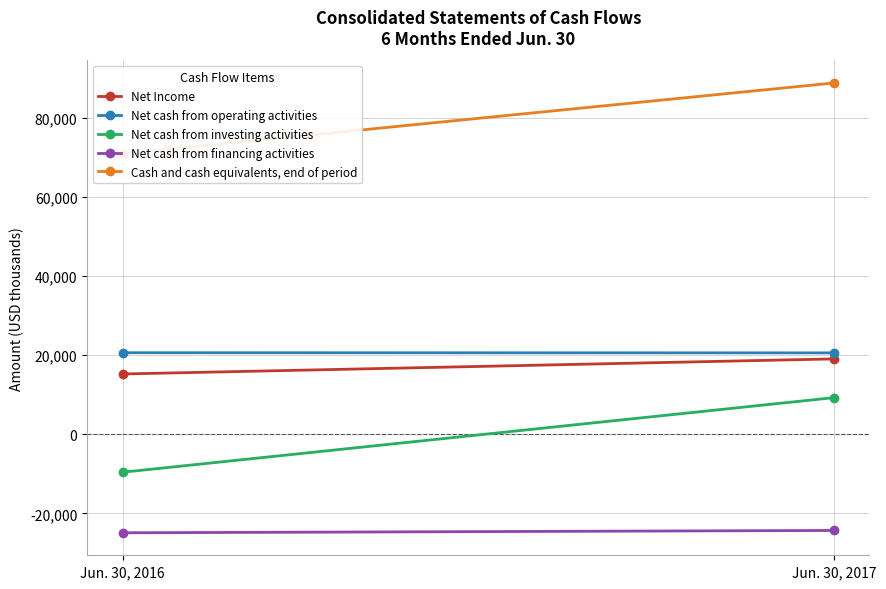

At which category is the sum across all series the highest?

Jun. 30, 2017